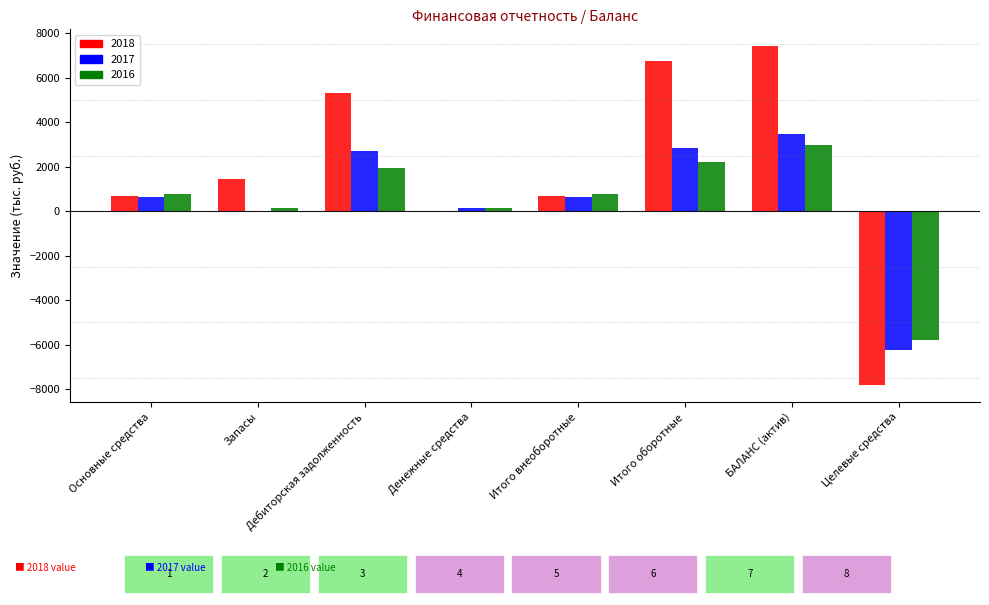

The 2016 series shows 786 at Итого внеоборотные. True or false?

True